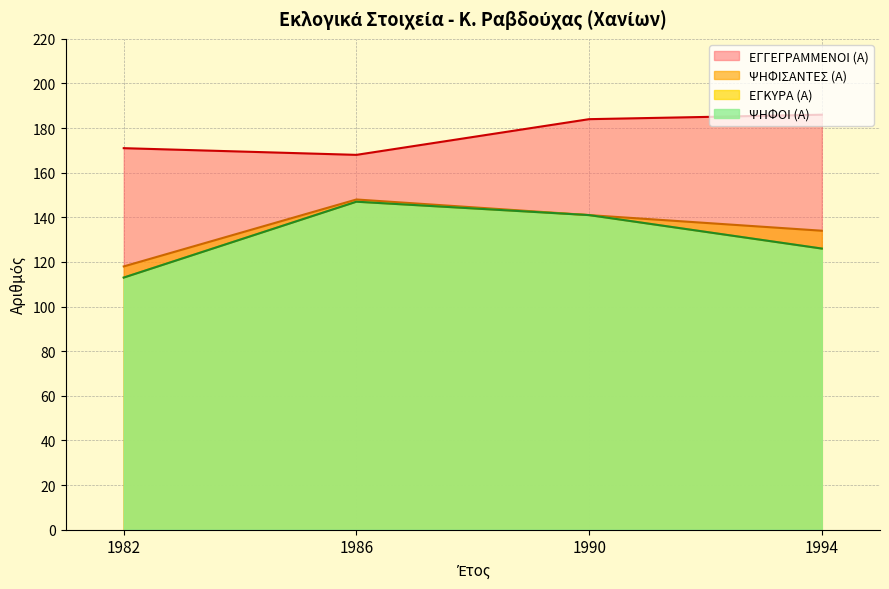

True or false: ΨΗΦΟΙ (Α) and ΨΗΦΙΣΑΝΤΕΣ (Α) intersect in this chart.

False